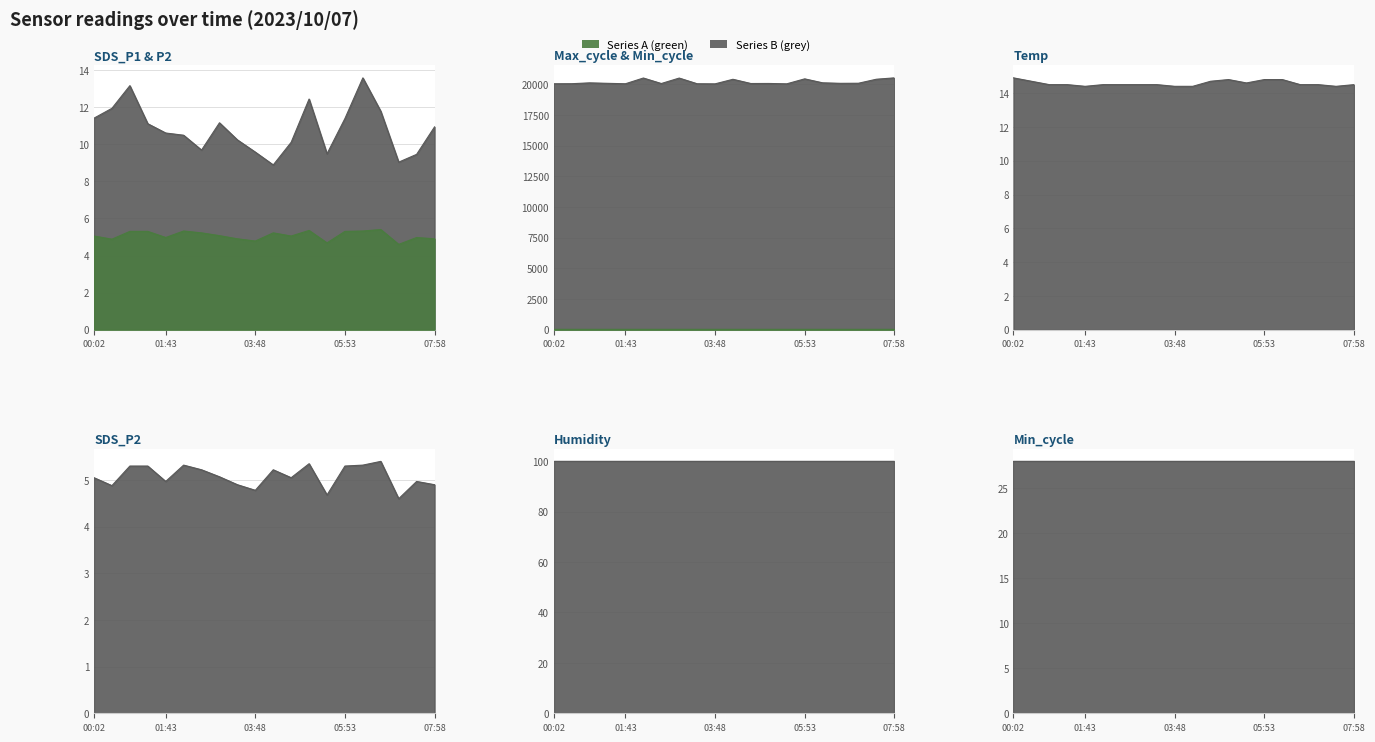

What is the label of the 4th point from the right?

06:43